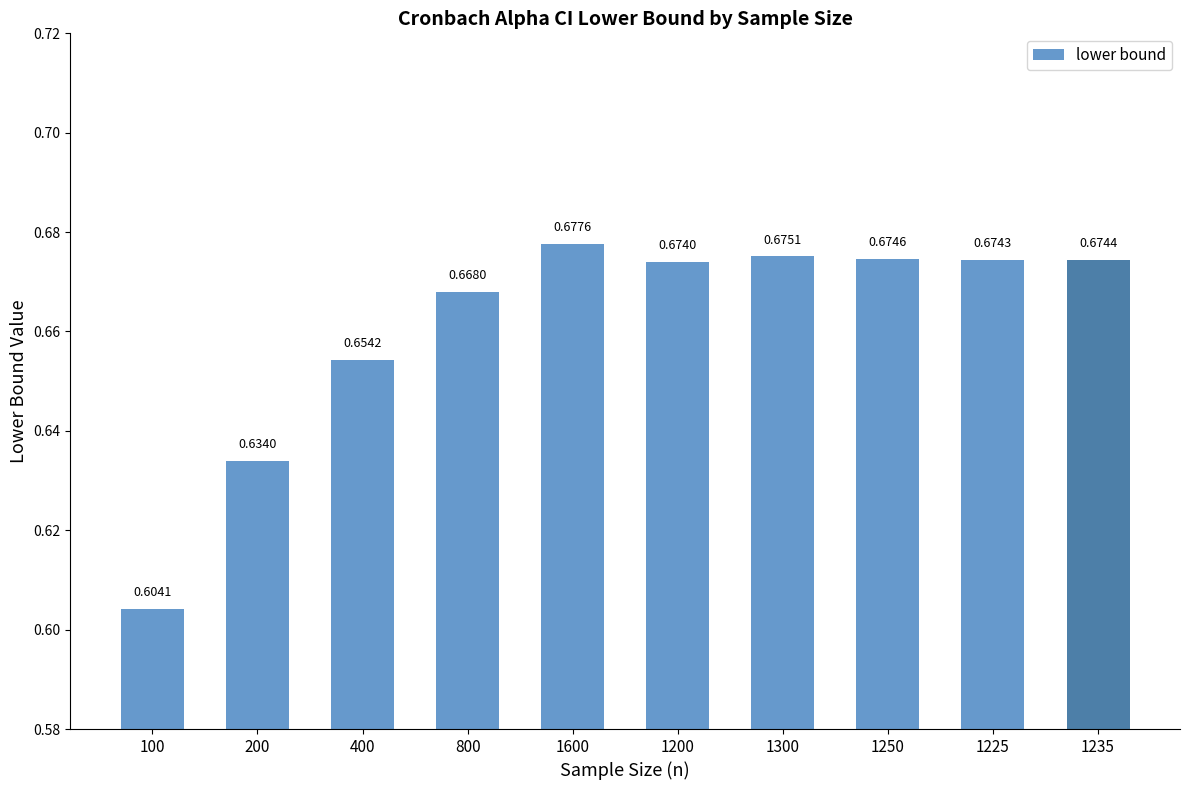

What is the sum of all values?

6.6